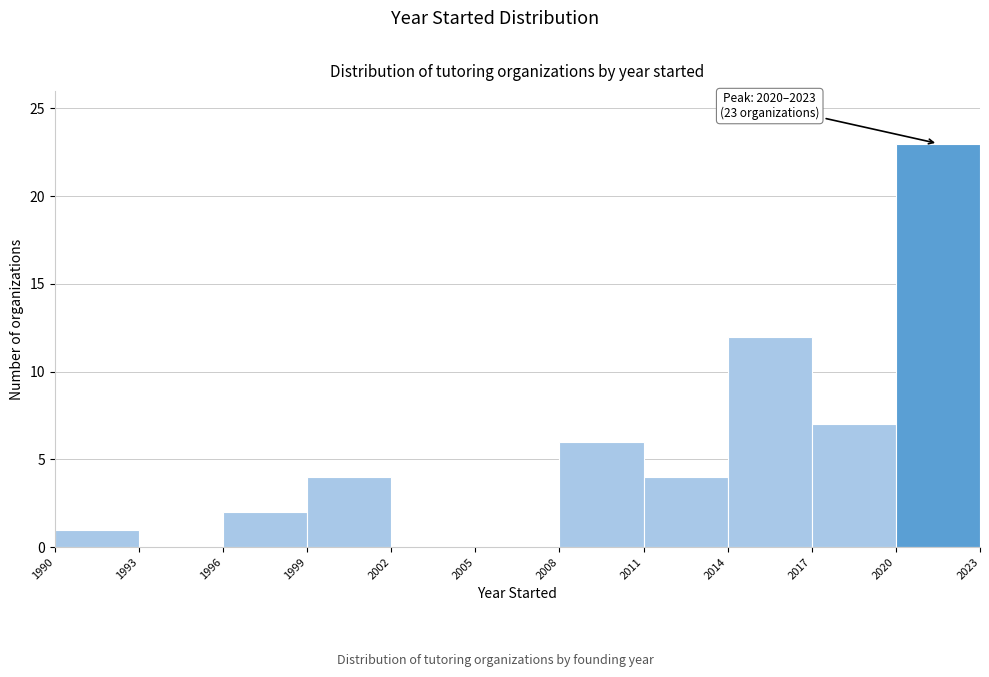

Over which range of the x-axis is the bar tallest?

2020 to 2023